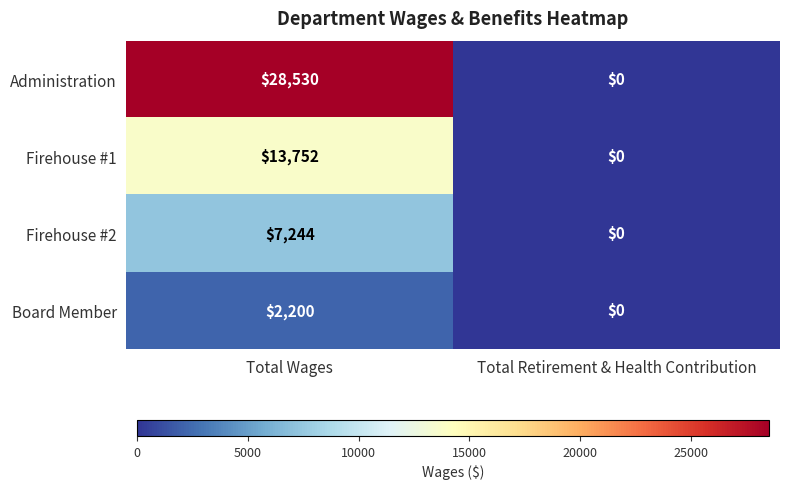

The value of Firehouse #2 at Total Retirement & Health Contribution is 0. True or false?

True